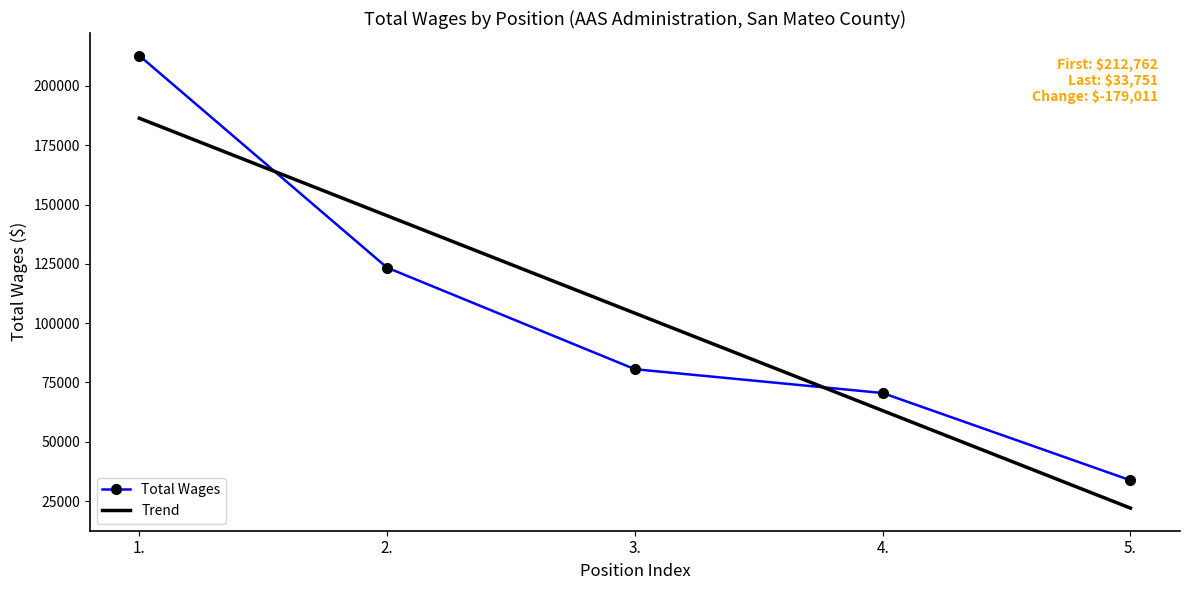

Rank the categories by value from lowest to highest.

5., 4., 3., 2., 1.